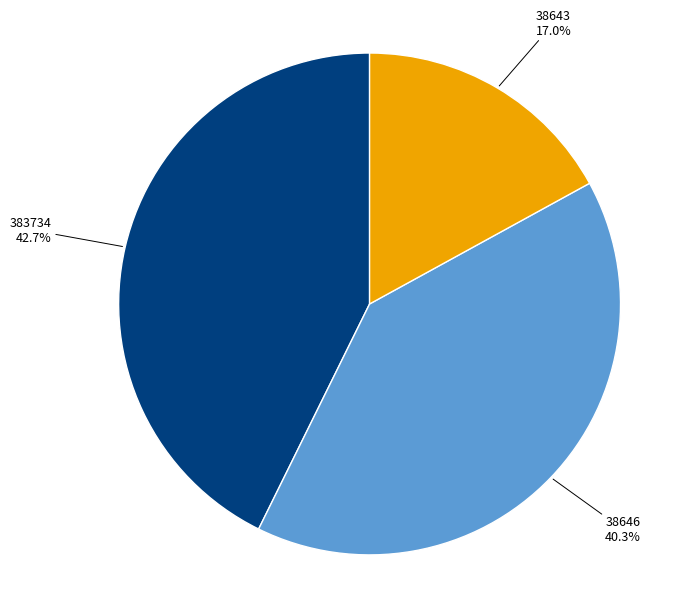

Rank the categories by value from highest to lowest.

383734, 38646, 38643